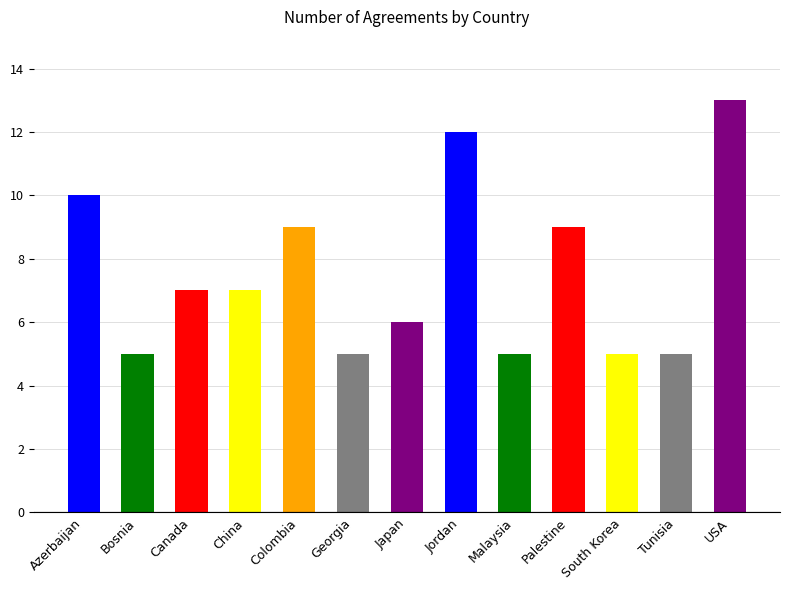

What is the label of the 11th bar from the right?

Canada